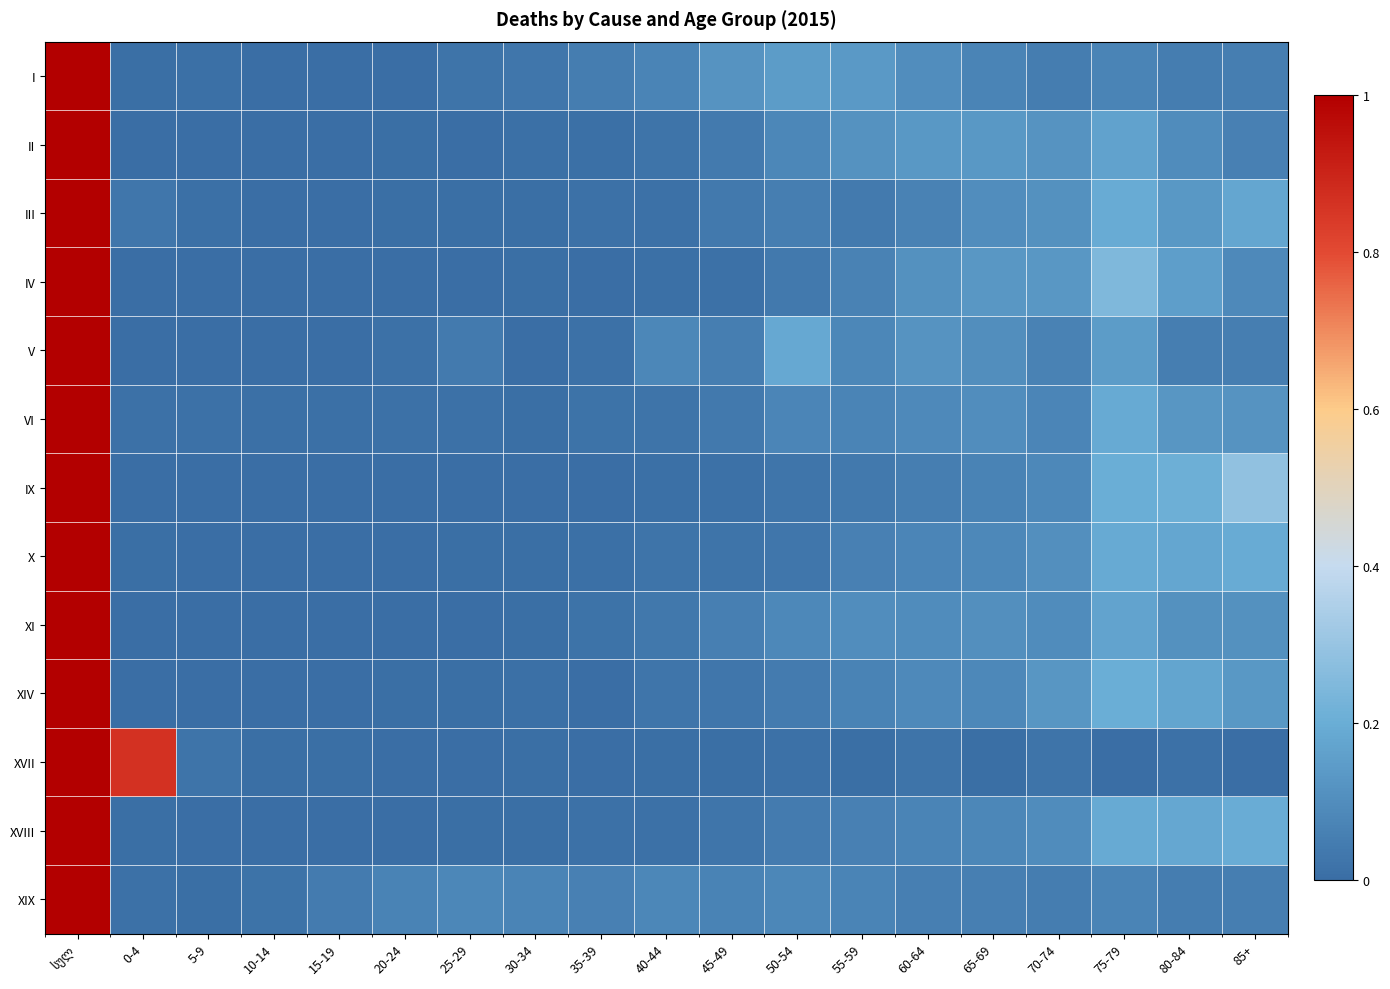

List the labels in order of II value, largest first.

სულ, 75-79, 60-64, 65-69, 70-74, 55-59, 80-84, 50-54, 85+, 45-49, 40-44, 35-39, 30-34, 20-24, 25-29, 15-19, 0-4, 5-9, 10-14